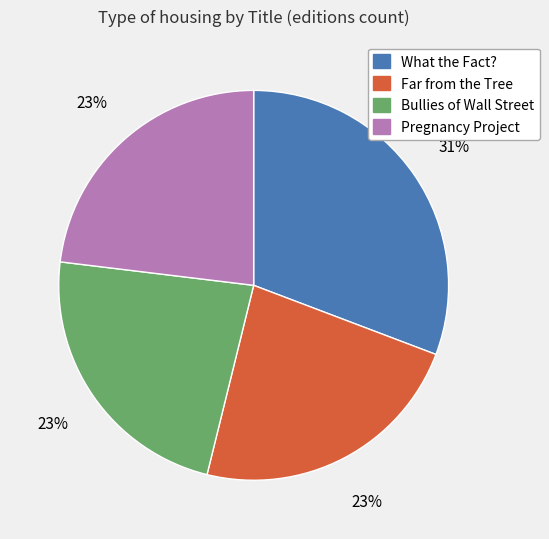

To the nearest percent, what is the combined percentage of Far from the Tree and Pregnancy Project?

46%